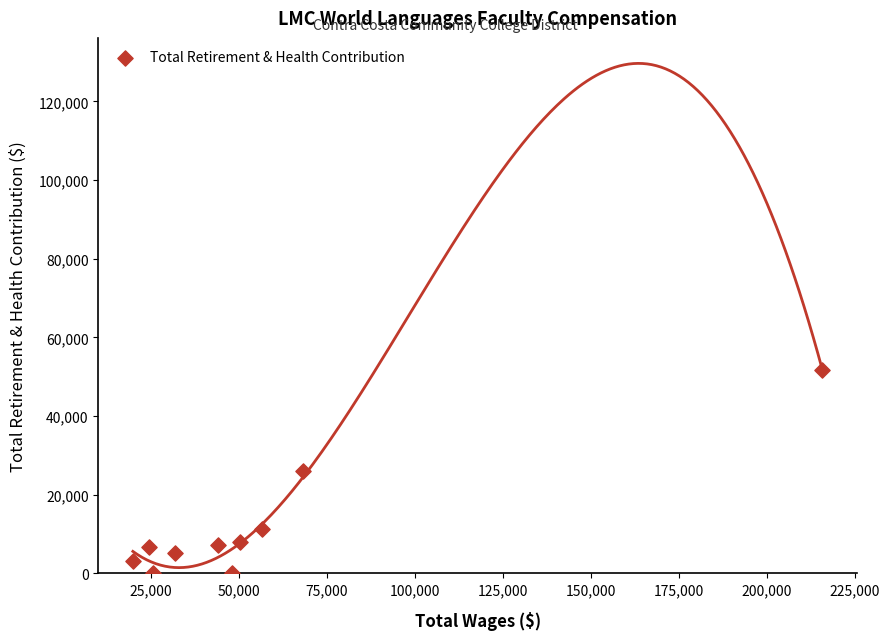

What is the range of X values (max minus min)?

195886